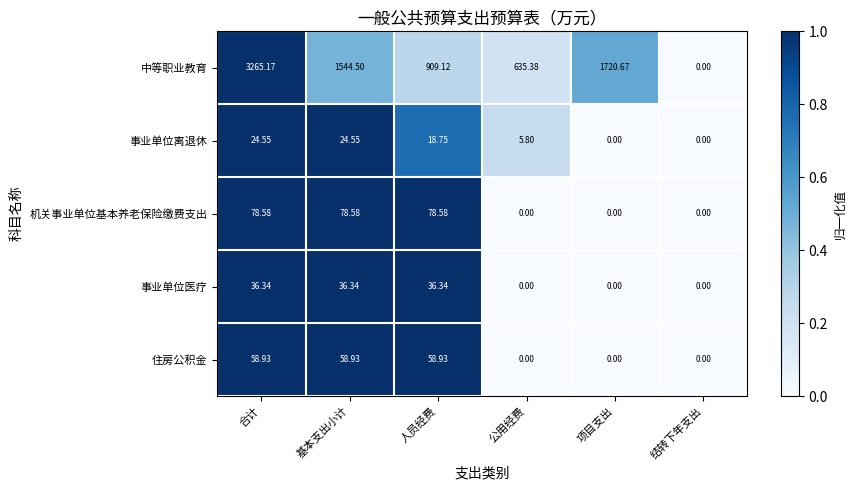

How many values in 住房公积金 are above zero?

3